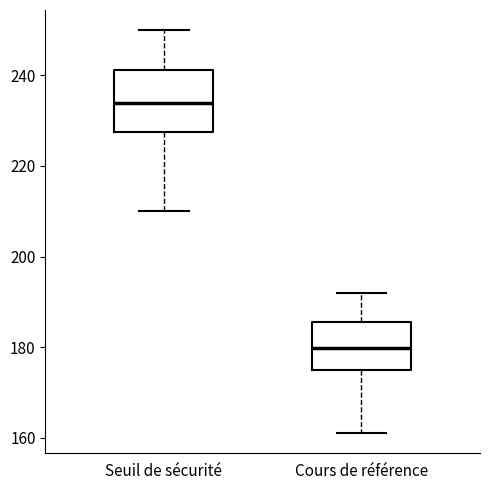

Reading left to right, transcribe this box plot: for each box, give where its median line is, the range the box spans, and where its two whiskers end, as read against the y-axis. The values are not printed on the chart, so give them approximately, as read against the axis.

Seuil de sécurité: median 234, box 228 to 242, whiskers 210 to 250
Cours de référence: median 180, box 176 to 186, whiskers 162 to 192